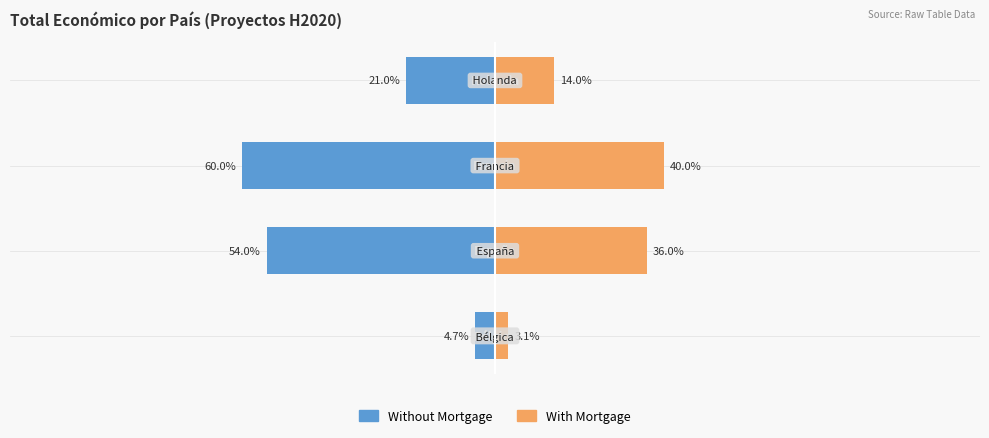

How many categories are shown in the chart?

4